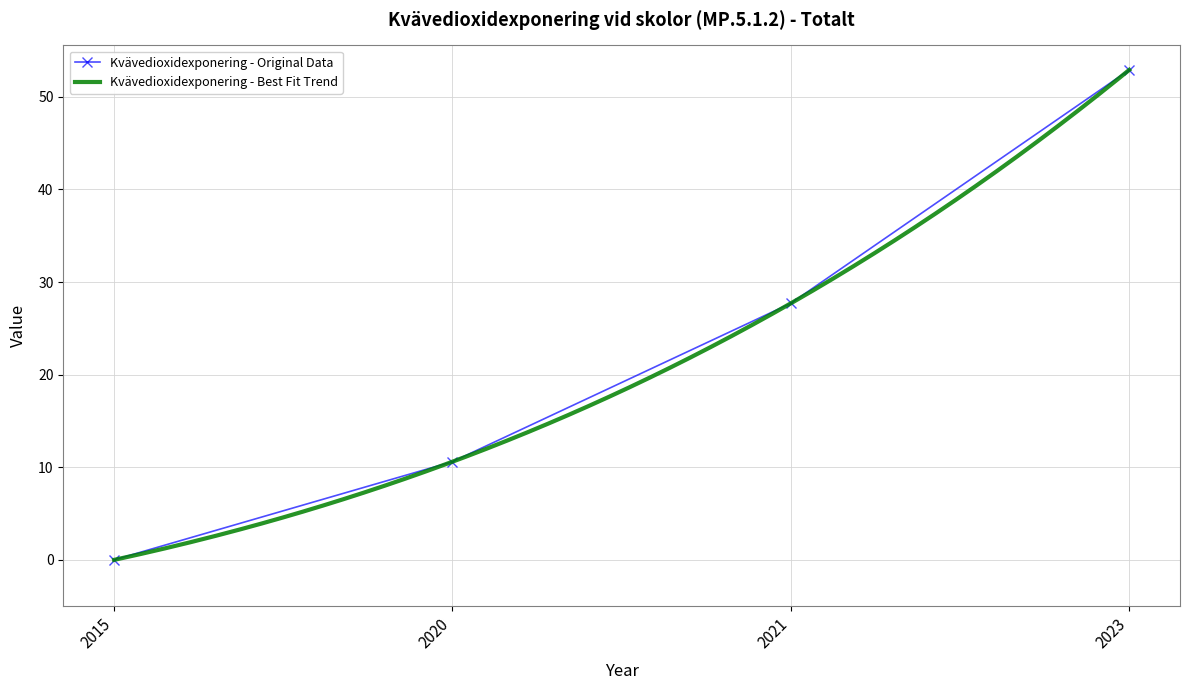

The value at 2021 is 7.2. True or false?

False